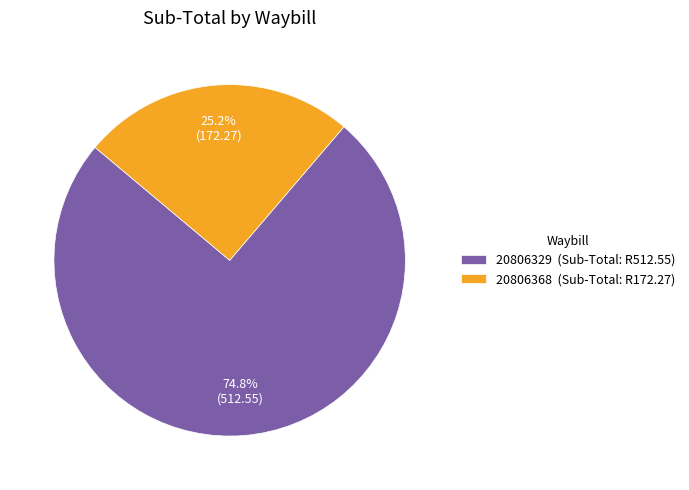

What percentage is NOT represented by 20806329?

25.2%